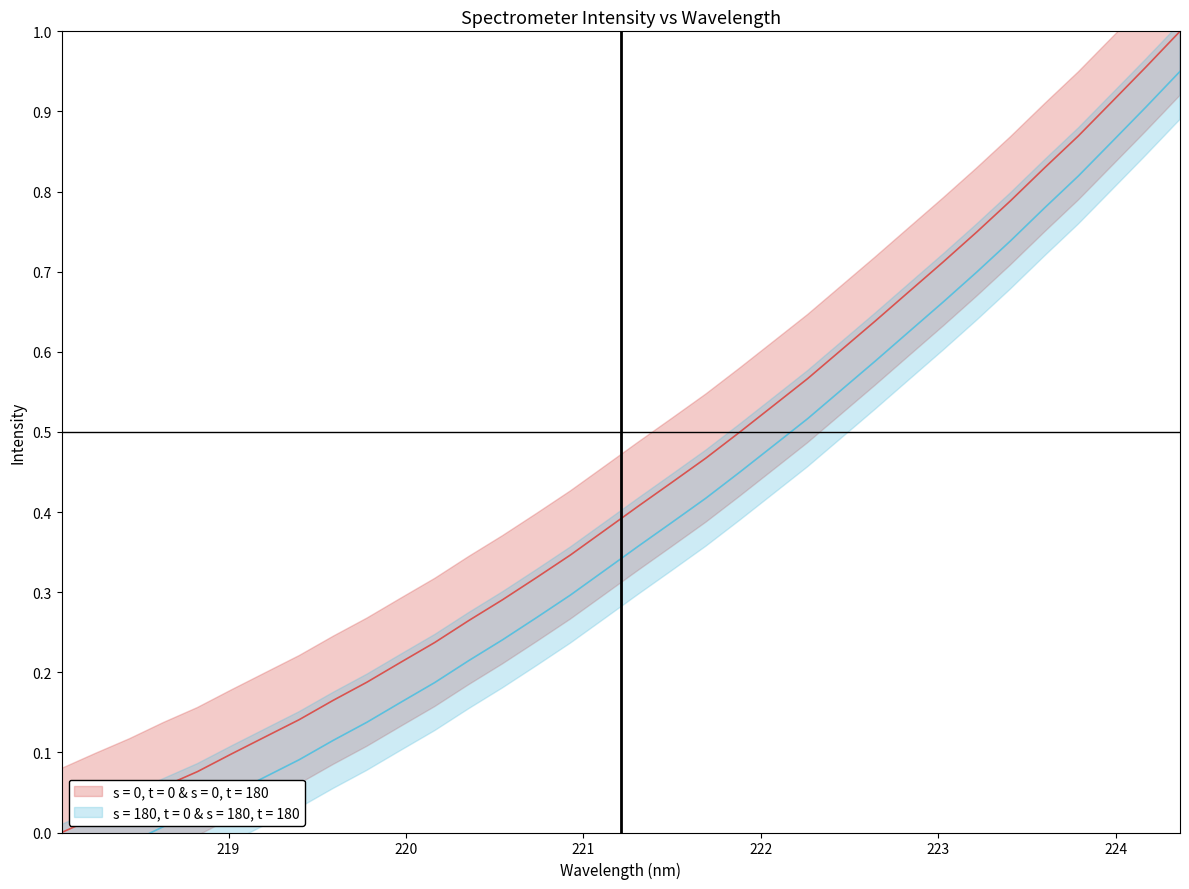

What is the maximum value shown in the chart?

1.0